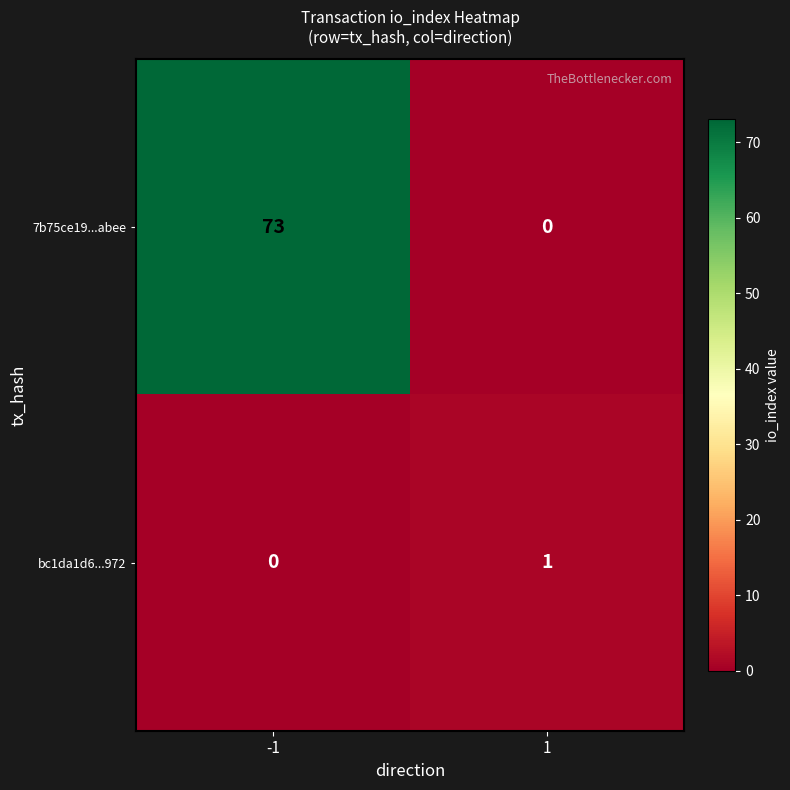

Which series has the largest range (max minus min)?

7b75ce19...abee